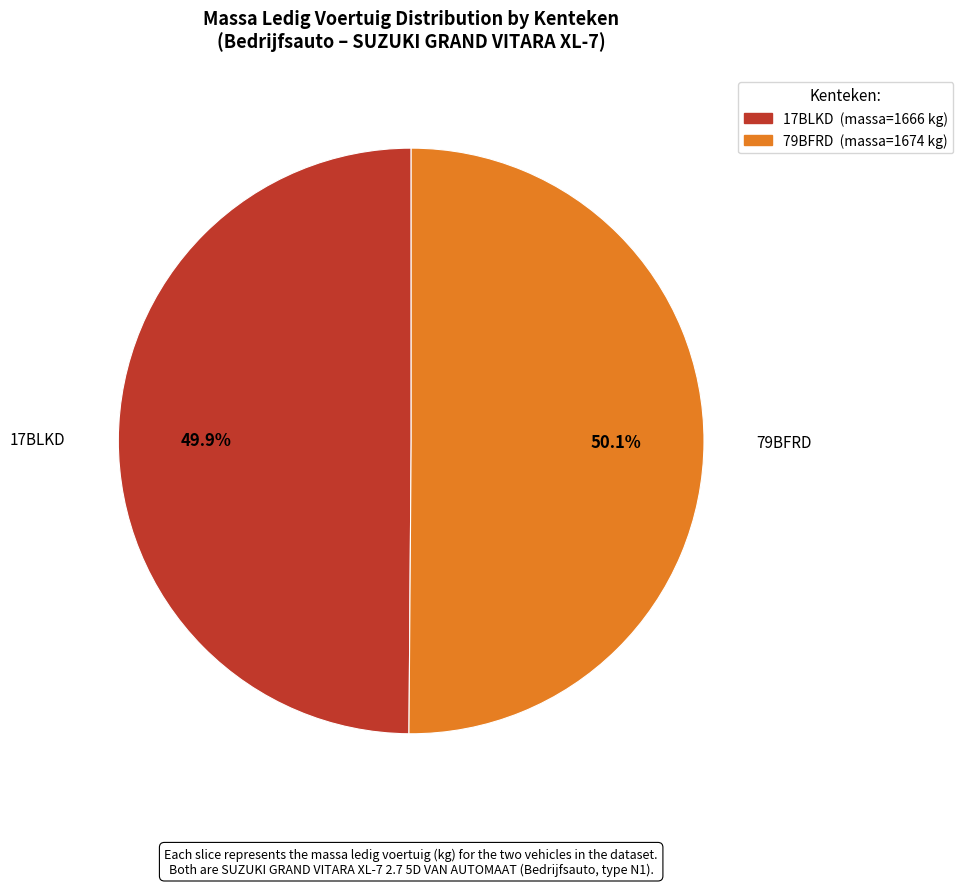

What is the ratio of the value at 79BFRD to the value at 17BLKD?

1.0